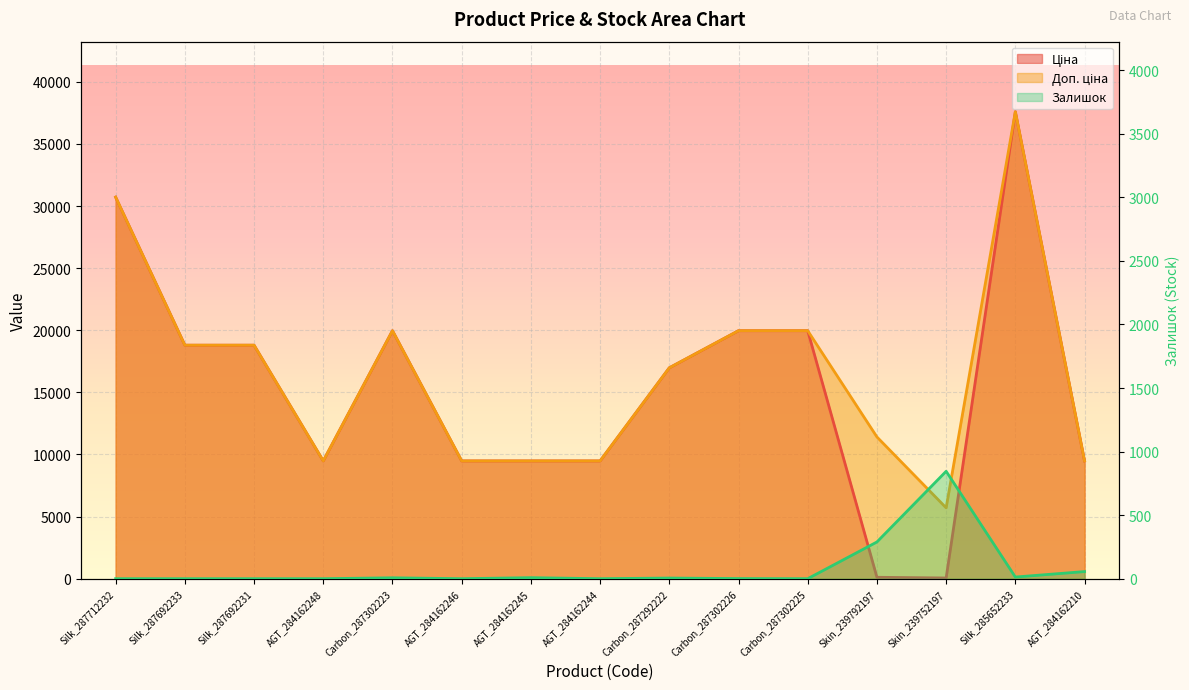

Does the chart display data point markers on the line(s)?

No